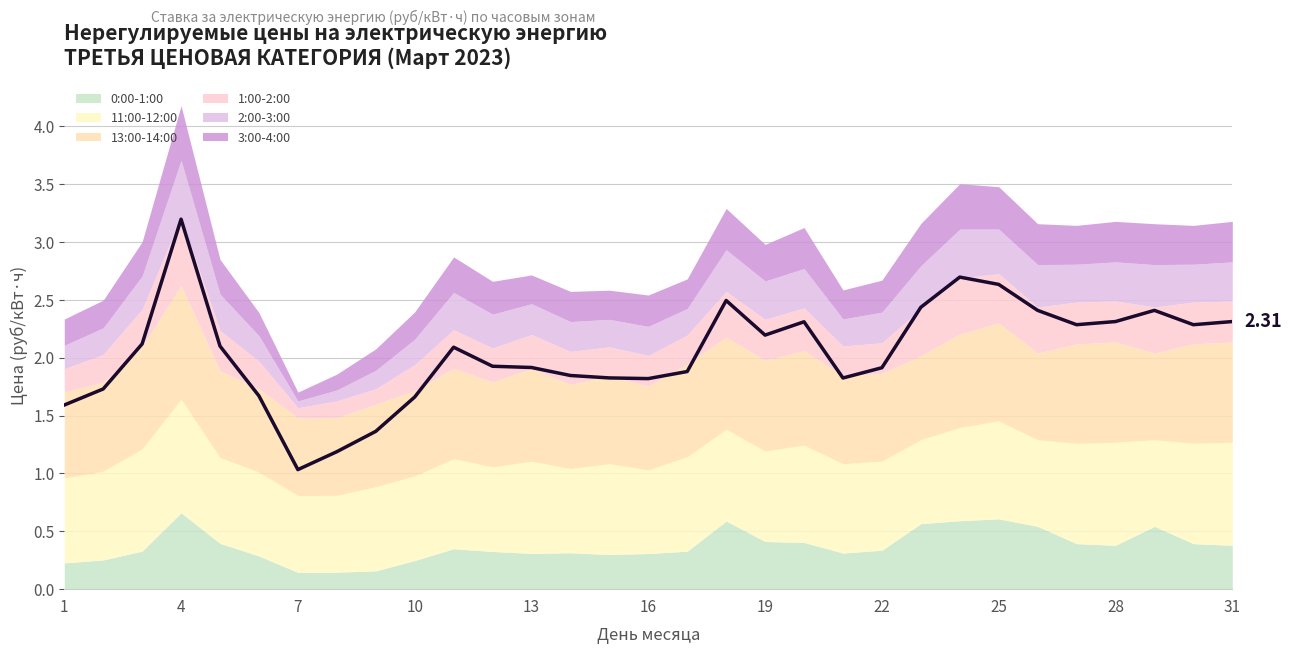

Reading left to right, list all the values displayed in this chart.

1.6	1.7	2.1	3.2	2.1	1.7	1.0	1.2	1.4	1.7	2.1	1.9	1.9	1.8	1.8	1.8	1.9	2.5	2.2	2.3	1.8	1.9	2.4	2.7	2.6	2.4	2.3	2.3	2.4	2.3	2.3